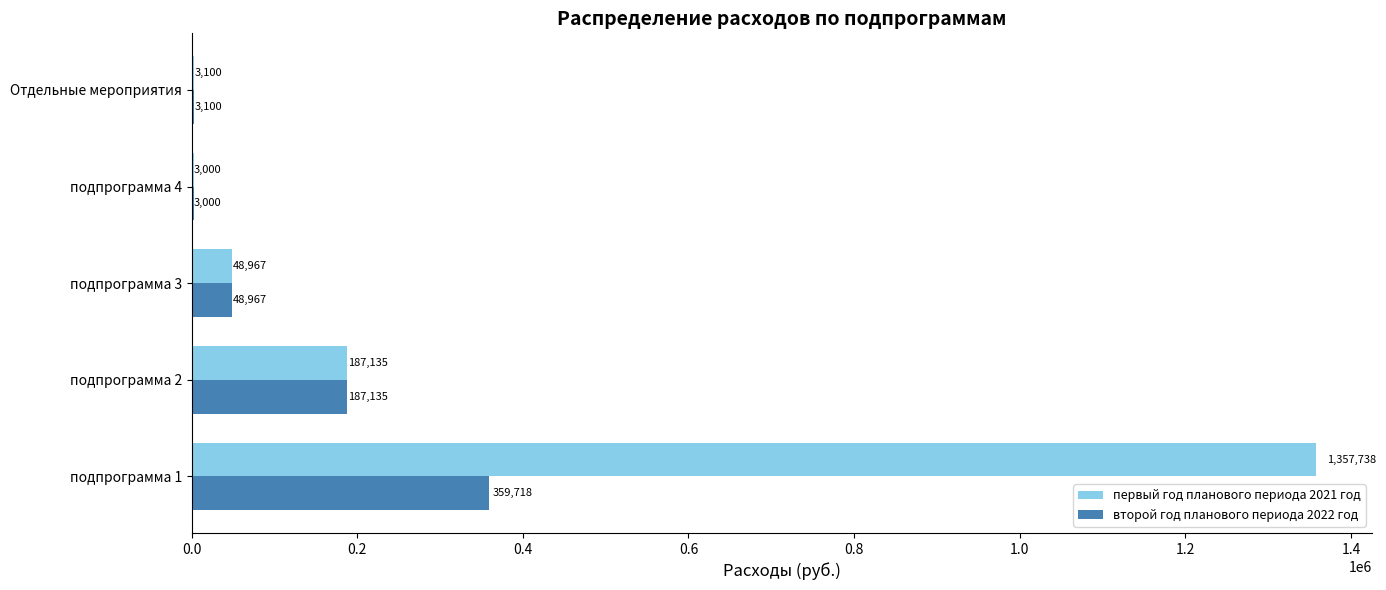

At which label is первый год планового периода 2021 год closest to 680369?

подпрограмма 2